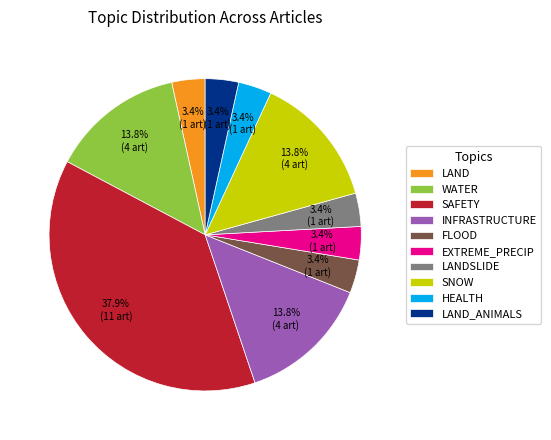

Is SNOW the majority of the pie?

No